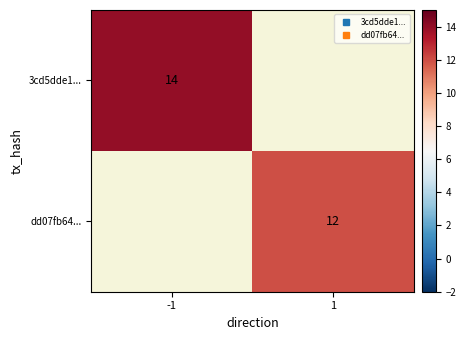

What is the difference between the 3cd5dde1... values at -1 and 1?

14